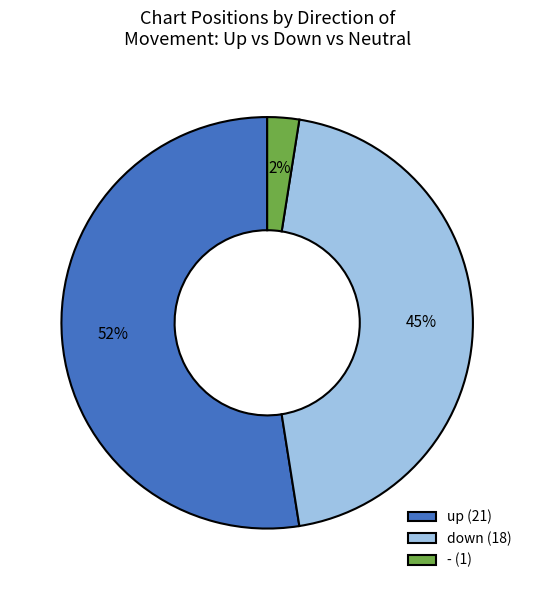

To the nearest percent, what is the average slice percentage?

33%